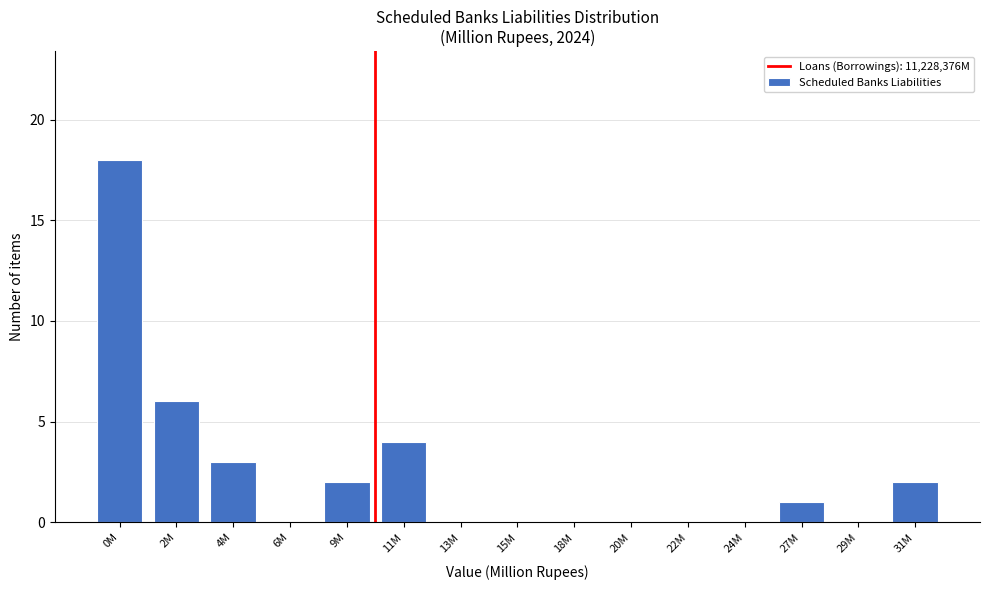

Reading left to right, extract all data points from this chart.

0M=18	2M=6	4M=3	6M=0	9M=2	11M=4	13M=0	15M=0	18M=0	20M=0	22M=0	24M=0	27M=1	29M=0	31M=2